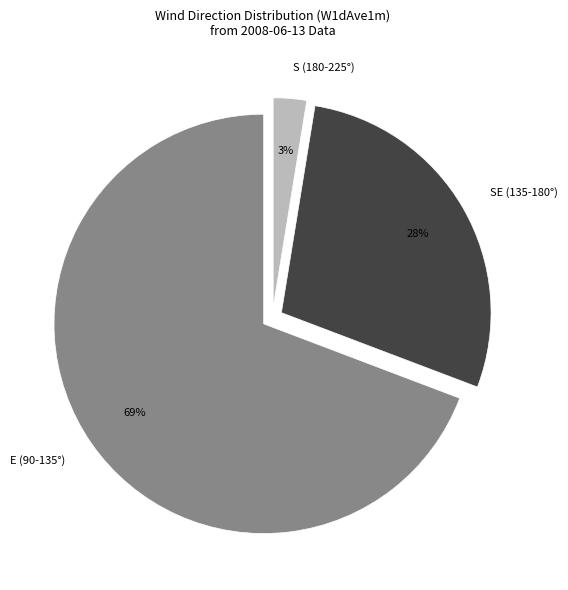

How many slices are in this pie chart?

3